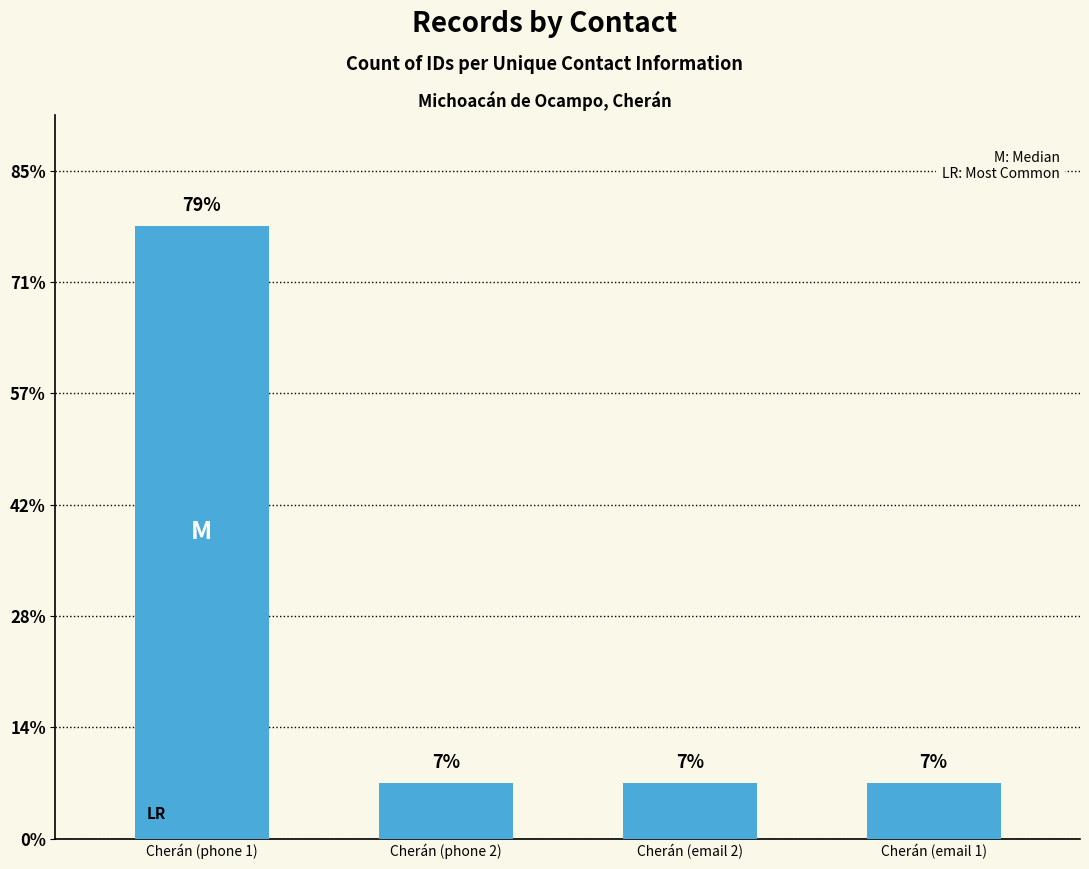

Are the bars grouped side by side (vs. stacked)?

No